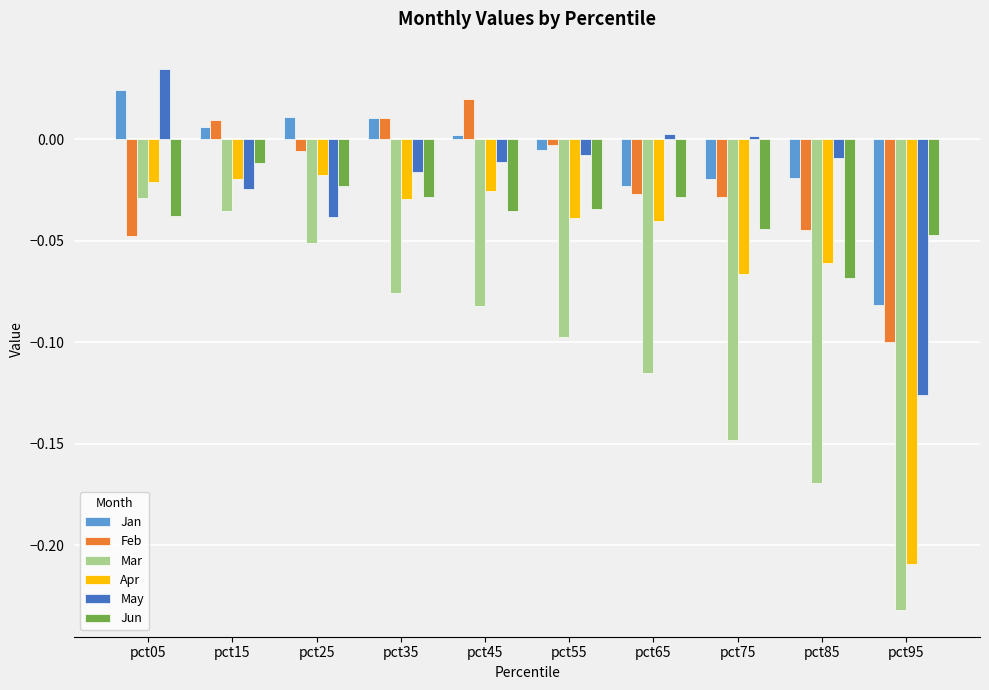

At which label is Mar closest to 0?

pct05